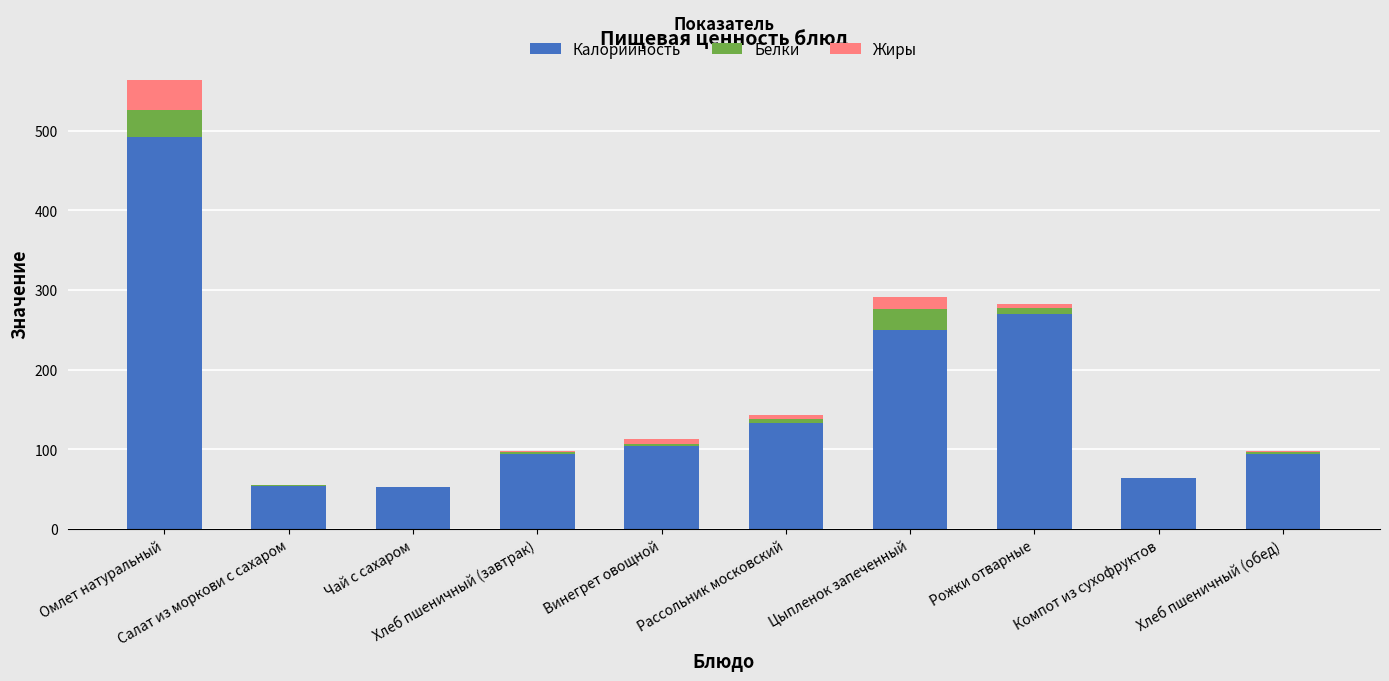

The Жиры series shows 0.2 at Хлеб пшеничный (завтрак). True or false?

False